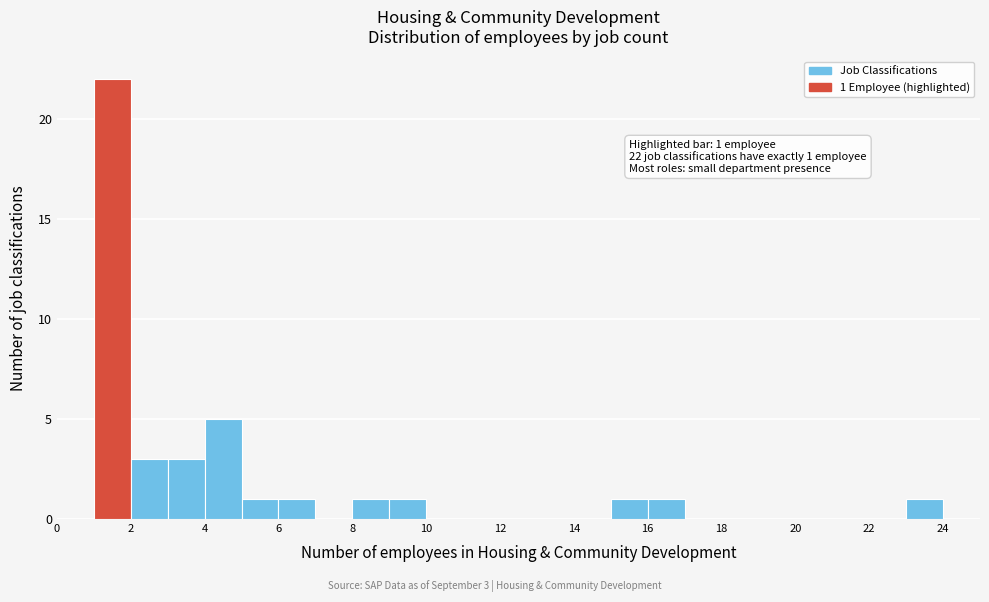

Which range on the x-axis has the tallest bar?

1 to 2